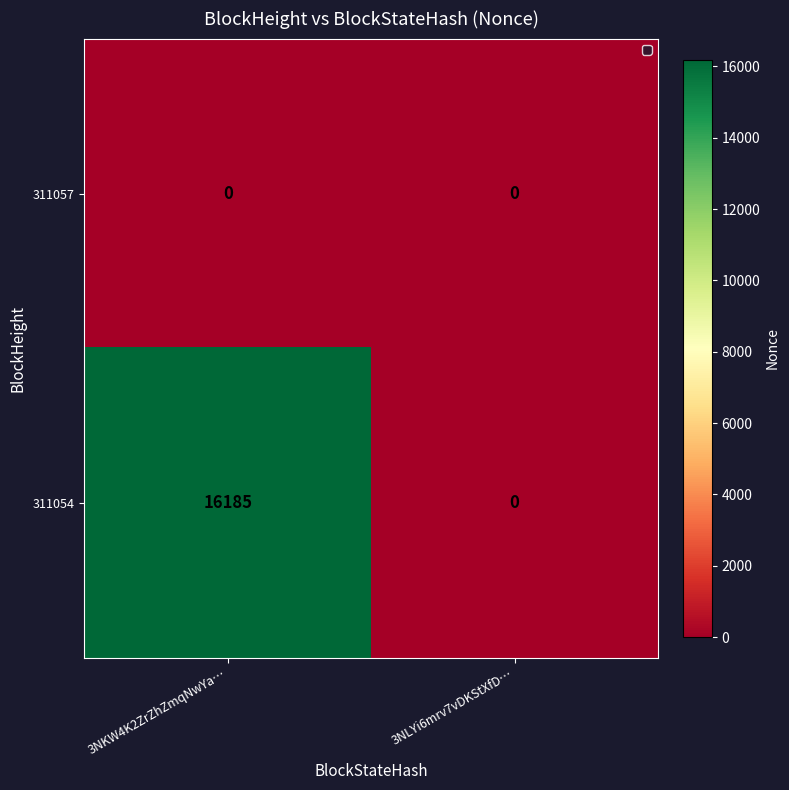

The value of 311057 at 3NKW4K2ZrZhZmqNwYa… is 0. True or false?

True